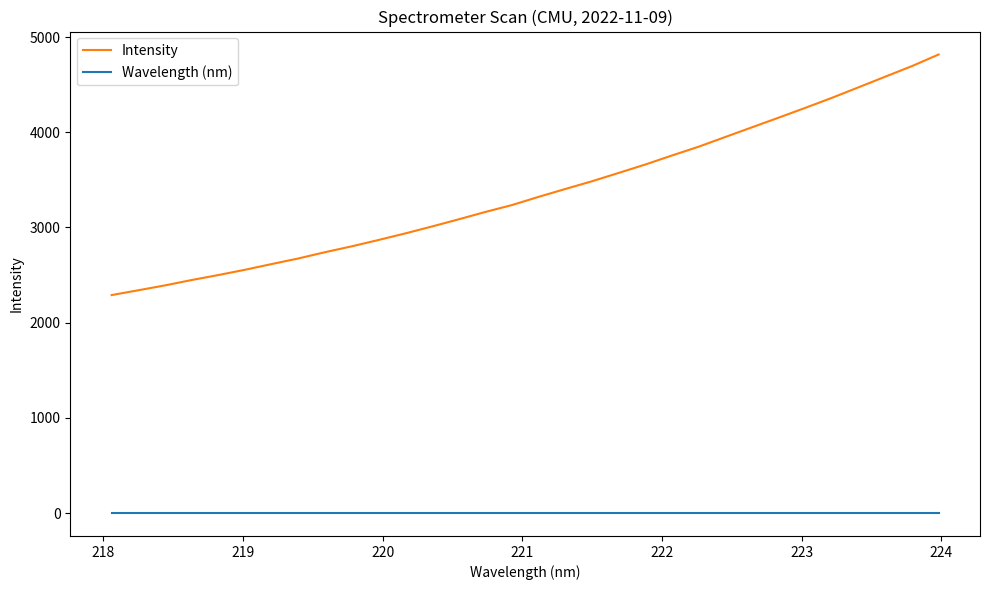

What is the sum of all Intensity values?

108060.3